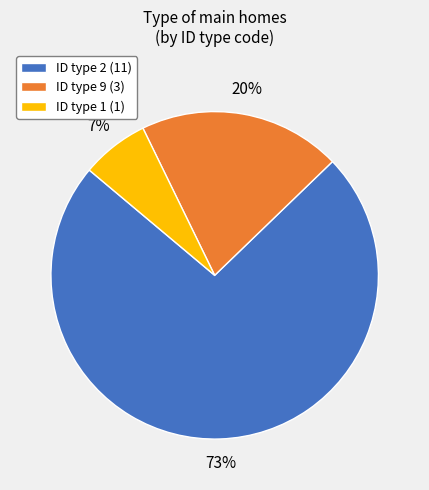

Does any single category account for the majority?

Yes